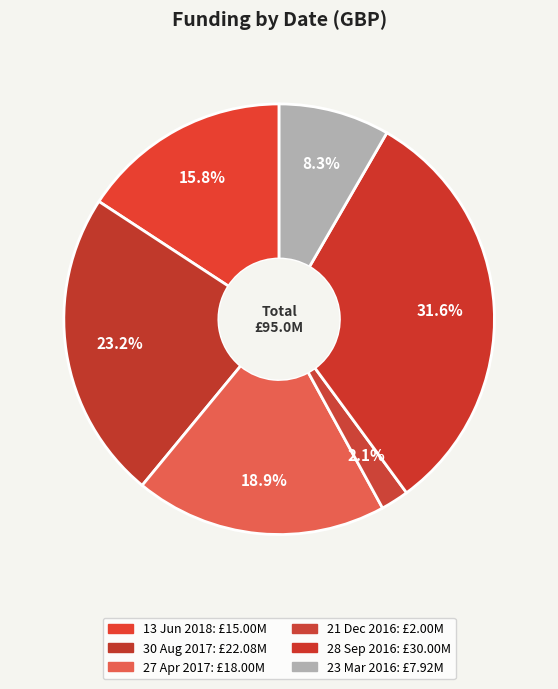

To the nearest percent, what percentage of the pie is 30 Aug 2017?

23%